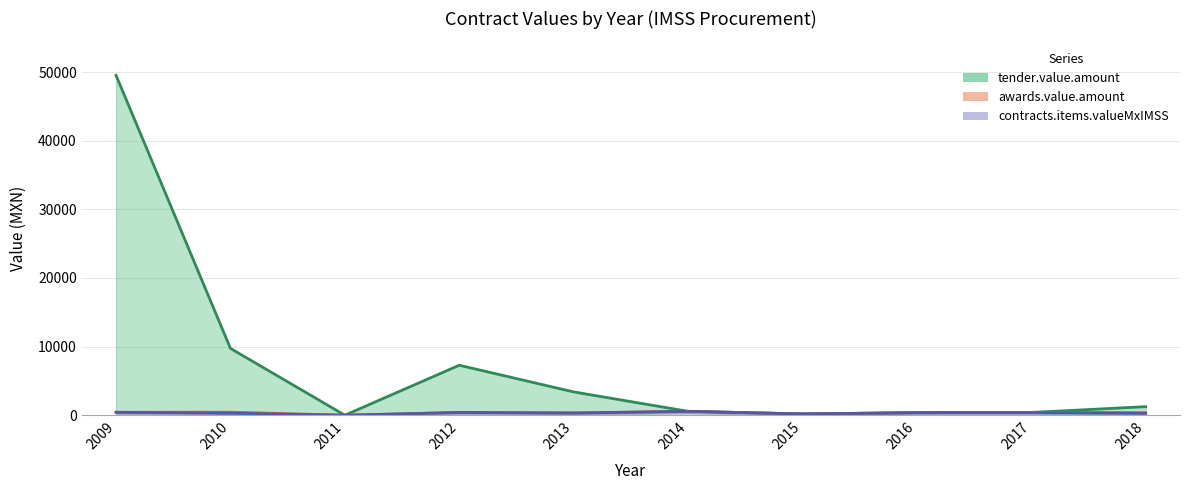

How many data points does each series have?

10